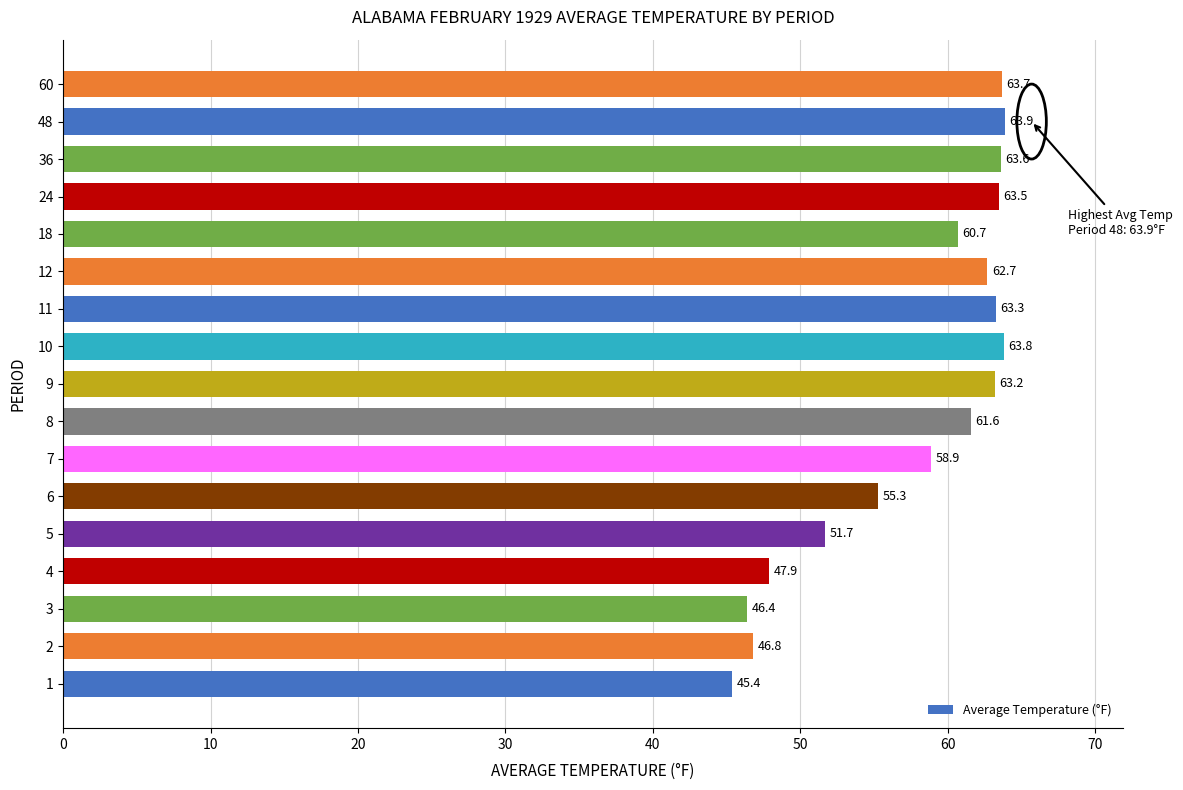

List the labels in order of value, largest first.

48, 10, 60, 36, 24, 11, 9, 12, 8, 18, 7, 6, 5, 4, 2, 3, 1